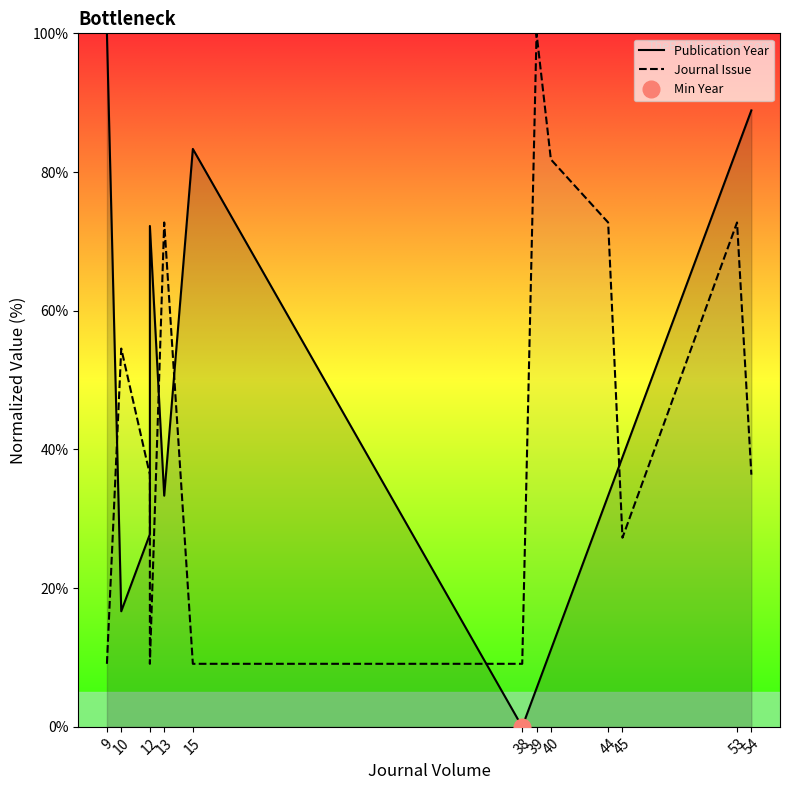

Reading left to right, list all the values displayed in this chart.

Publication Year: 100.0	16.7	27.8	72.2	72.2	33.3	83.3	0.0	5.6	11.1	11.1	33.3	38.9	83.3	88.9
Journal Issue: 9.1	54.5	36.4	9.1	9.1	72.7	9.1	9.1	100.0	81.8	81.8	72.7	27.3	72.7	36.4